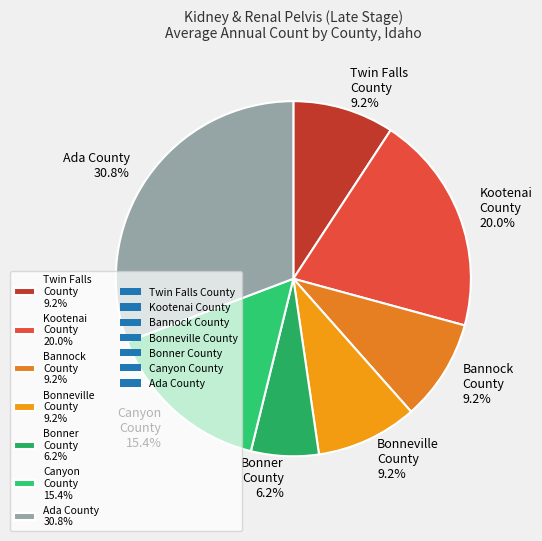

To the nearest percent, what is the combined percentage of Bonner County and Ada County?

37%